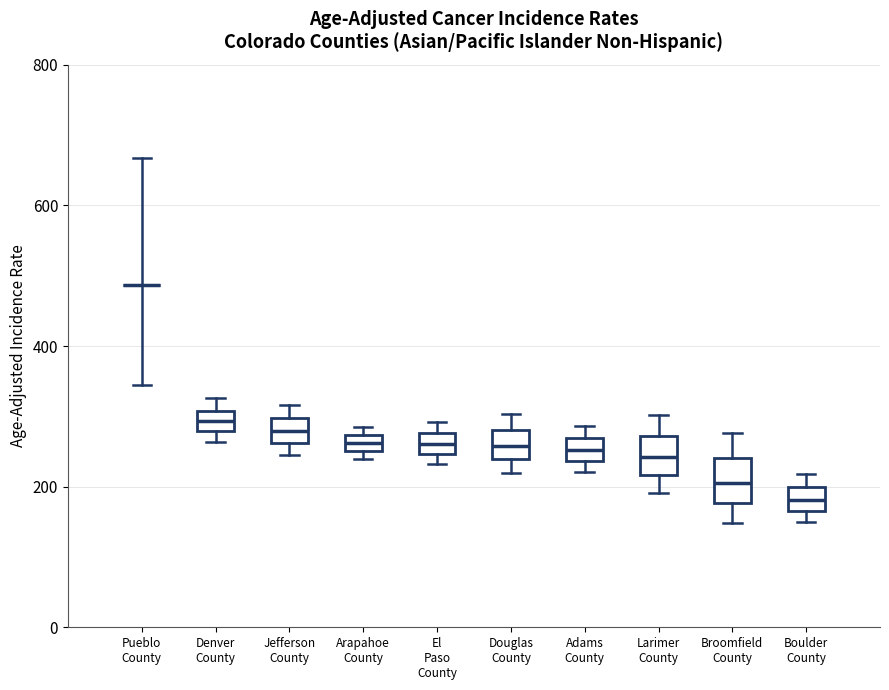

Where is the lower edge of the box for El Paso County on the y-axis? The values are not printed on the chart, so give them approximately, as read against the axis.

240